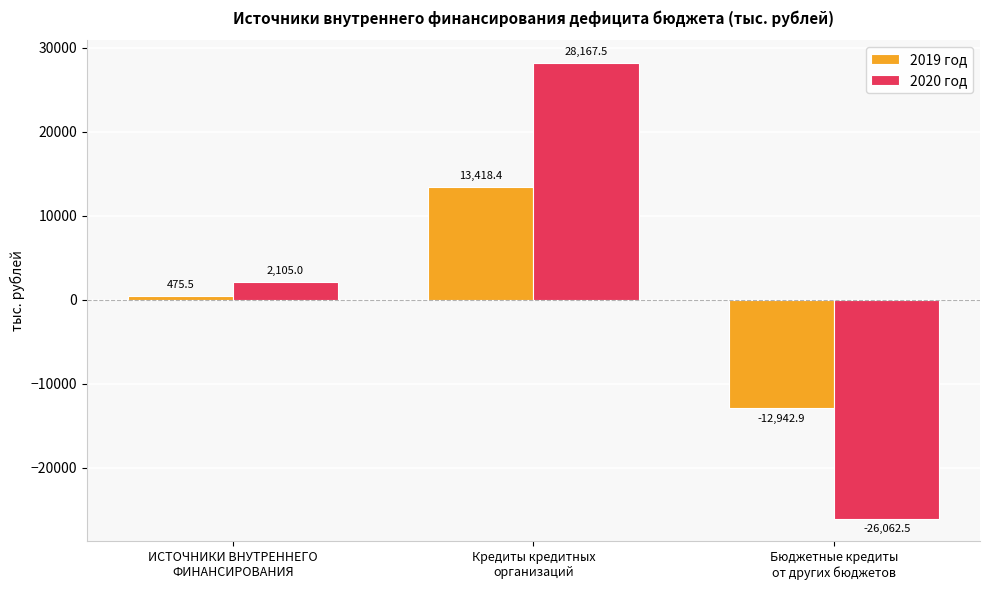

What is the label of the 3rd bar from the left?

Бюджетные кредиты
от других бюджетов